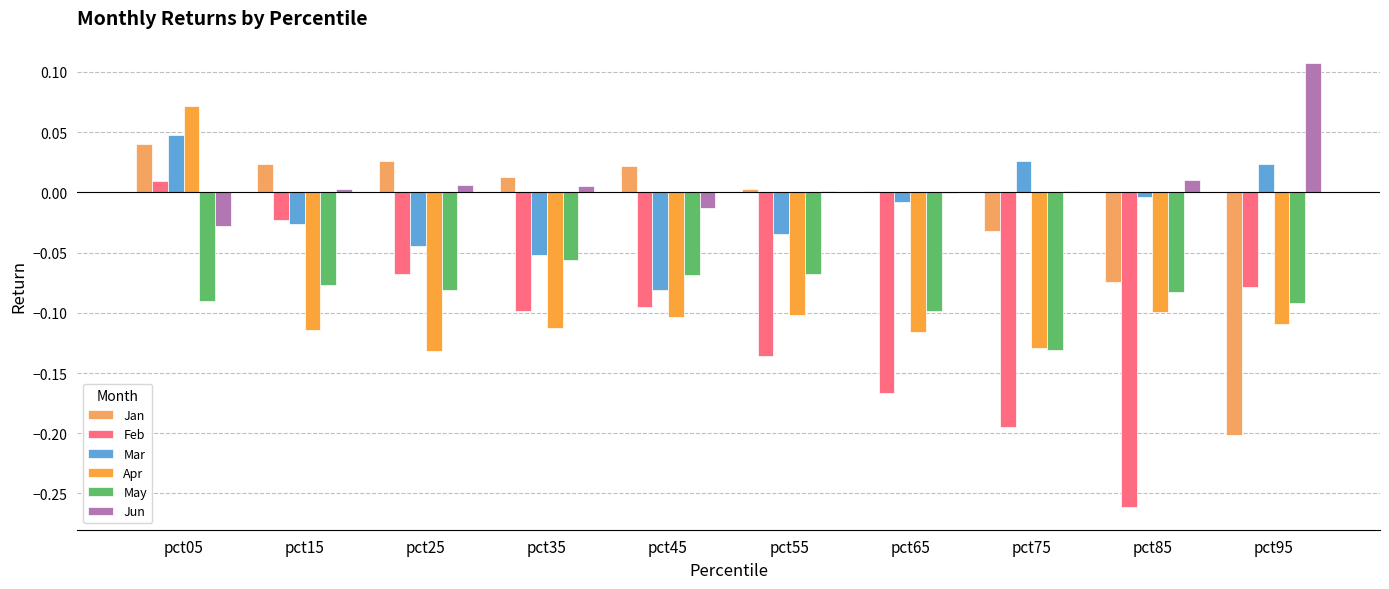

Rank the categories by Jun value from lowest to highest.

pct05, pct45, pct65, pct55, pct75, pct15, pct35, pct25, pct85, pct95